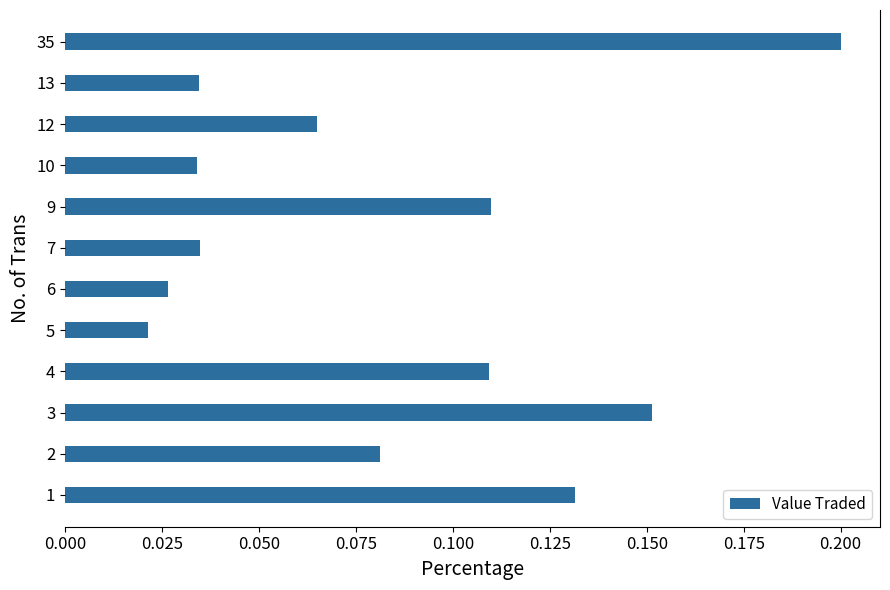

Which has a higher value, 7 or 3?

3